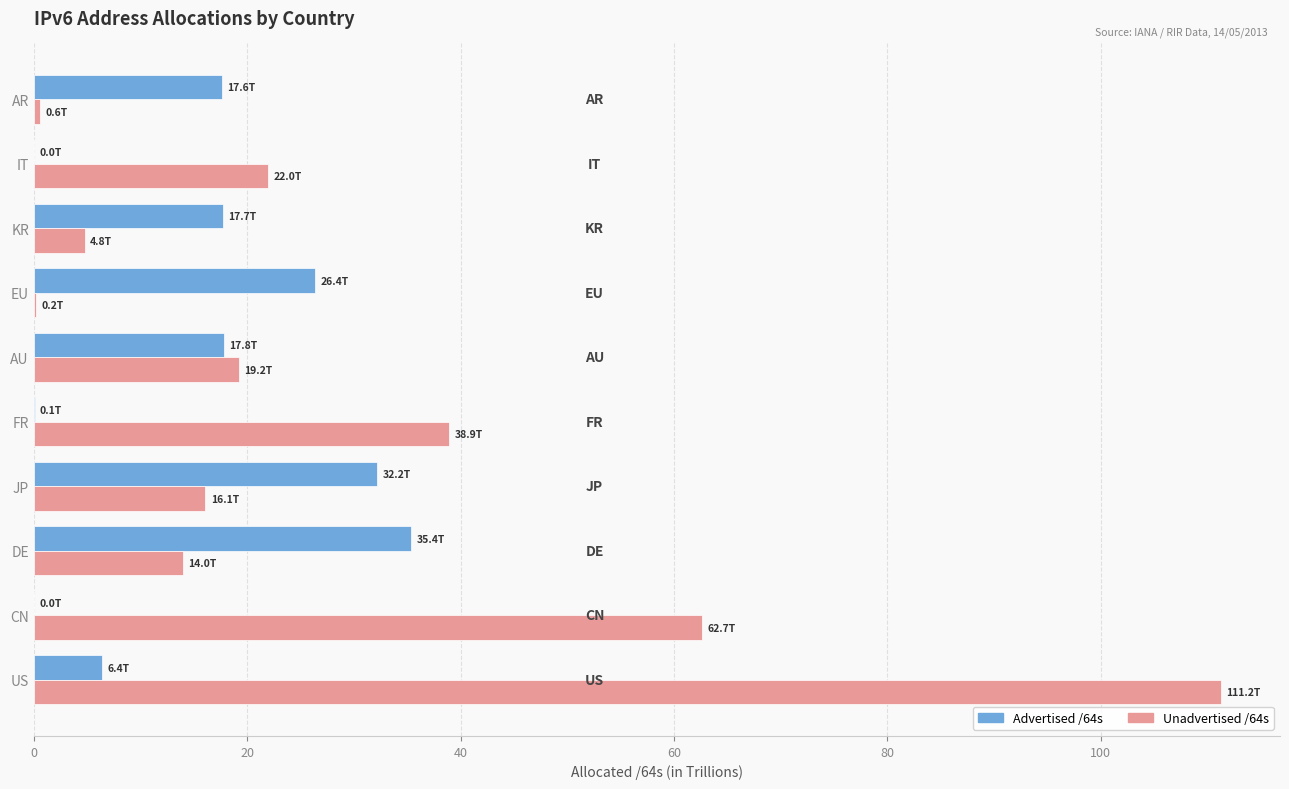

Which series has the largest total across all categories?

Unadvertised /64s